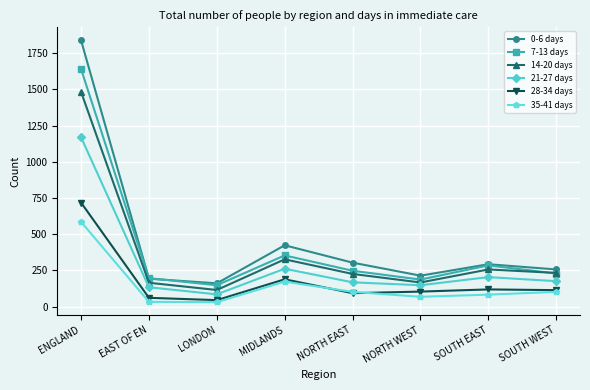

True or false: 7-13 days and 21-27 days intersect in this chart.

False